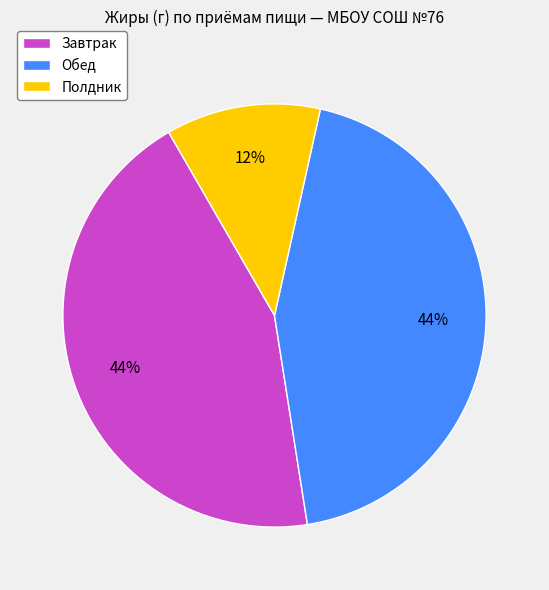

To the nearest percent, what portion does Завтрак represent?

44%